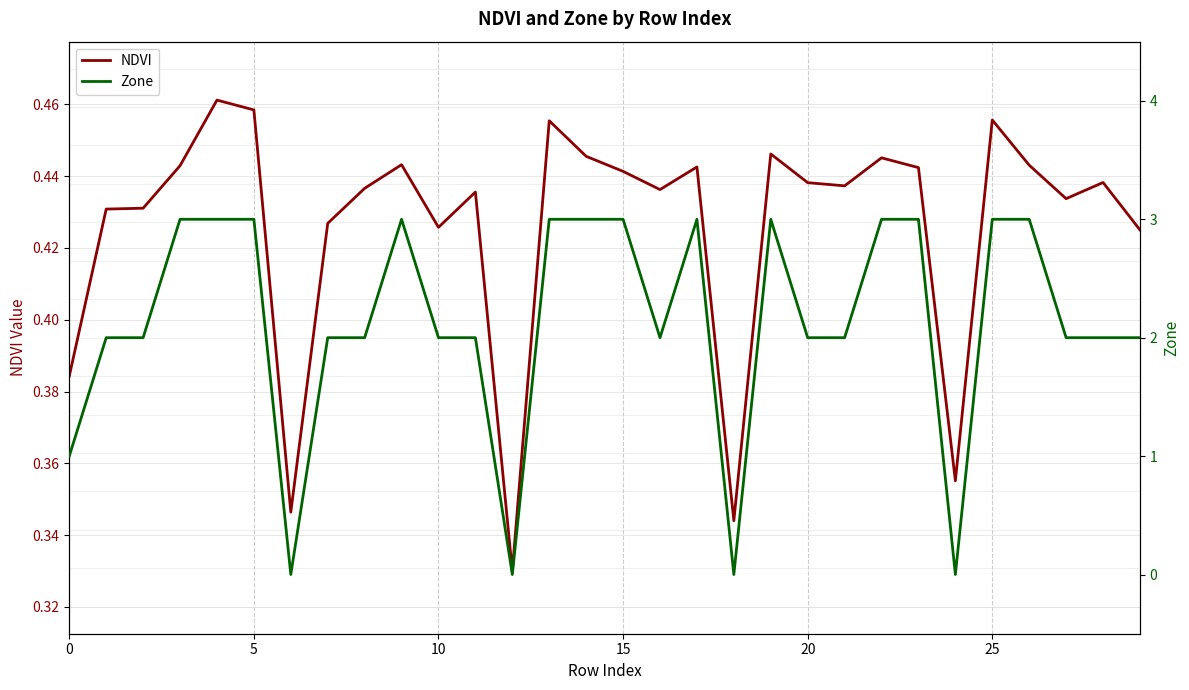

How many NDVI values are between 0 and 1?

30